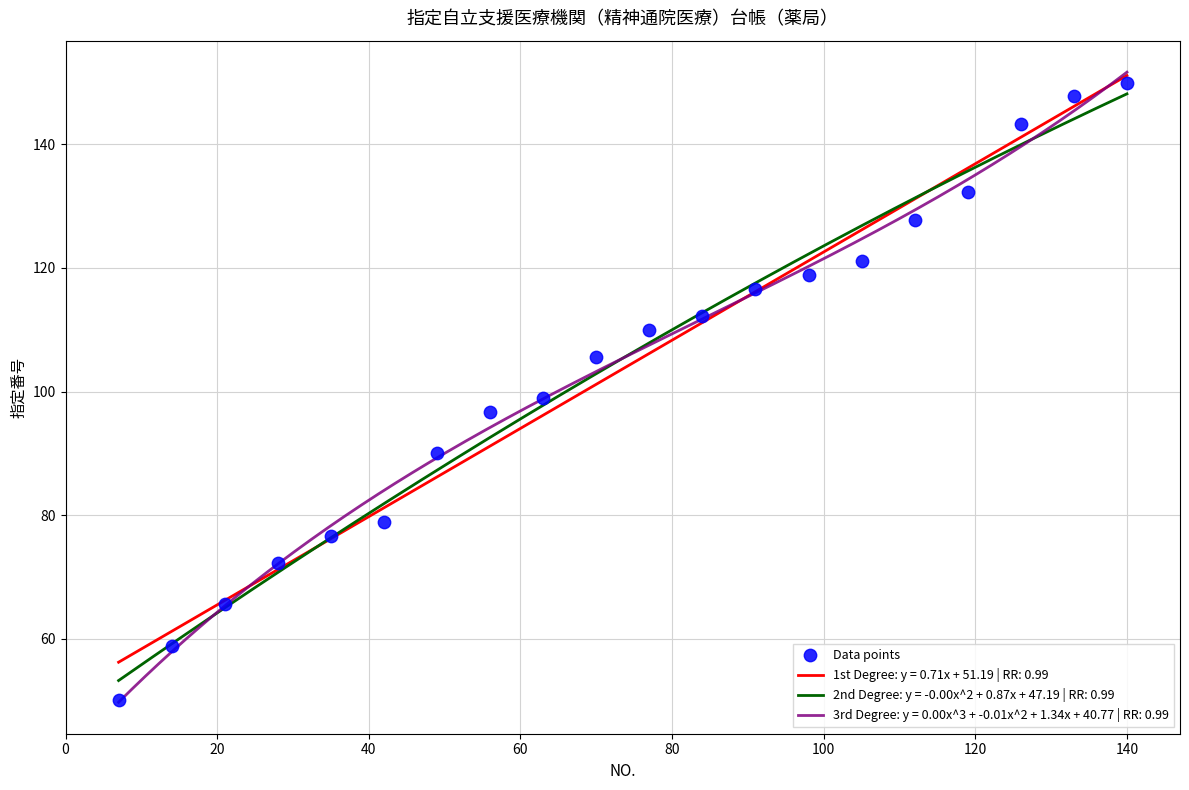

What is the minimum value for 1st Degree: y = 0.71x + 51.19 | RR: 0.99?

56.2